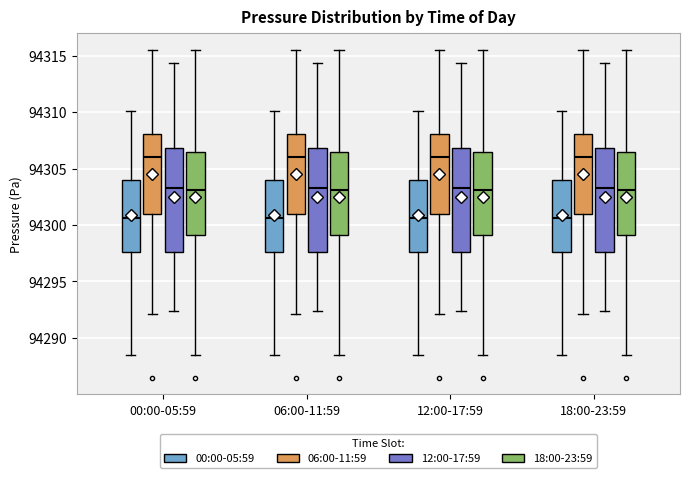

Reading left to right, read every box against the y-axis: the position of its median line, the range the box covers, and the ends of its whiskers. The values are not printed on the chart, so give them approximately, as read against the axis.

00:00-05:59 (00:00-05:59): median 94300.5, box 94297.5 to 94304.0, whiskers 94288.5 to 94310.0
00:00-05:59 (06:00-11:59): median 94306.0, box 94301.0 to 94308.0, whiskers 94292.0 to 94315.5
00:00-05:59 (12:00-17:59): median 94303.5, box 94297.5 to 94307.0, whiskers 94292.5 to 94314.5
00:00-05:59 (18:00-23:59): median 94303.0, box 94299.0 to 94306.5, whiskers 94288.5 to 94315.5
06:00-11:59 (00:00-05:59): median 94300.5, box 94297.5 to 94304.0, whiskers 94288.5 to 94310.0
06:00-11:59 (06:00-11:59): median 94306.0, box 94301.0 to 94308.0, whiskers 94292.0 to 94315.5
06:00-11:59 (12:00-17:59): median 94303.5, box 94297.5 to 94307.0, whiskers 94292.5 to 94314.5
06:00-11:59 (18:00-23:59): median 94303.0, box 94299.0 to 94306.5, whiskers 94288.5 to 94315.5
12:00-17:59 (00:00-05:59): median 94300.5, box 94297.5 to 94304.0, whiskers 94288.5 to 94310.0
12:00-17:59 (06:00-11:59): median 94306.0, box 94301.0 to 94308.0, whiskers 94292.0 to 94315.5
12:00-17:59 (12:00-17:59): median 94303.5, box 94297.5 to 94307.0, whiskers 94292.5 to 94314.5
12:00-17:59 (18:00-23:59): median 94303.0, box 94299.0 to 94306.5, whiskers 94288.5 to 94315.5
18:00-23:59 (00:00-05:59): median 94300.5, box 94297.5 to 94304.0, whiskers 94288.5 to 94310.0
18:00-23:59 (06:00-11:59): median 94306.0, box 94301.0 to 94308.0, whiskers 94292.0 to 94315.5
18:00-23:59 (12:00-17:59): median 94303.5, box 94297.5 to 94307.0, whiskers 94292.5 to 94314.5
18:00-23:59 (18:00-23:59): median 94303.0, box 94299.0 to 94306.5, whiskers 94288.5 to 94315.5